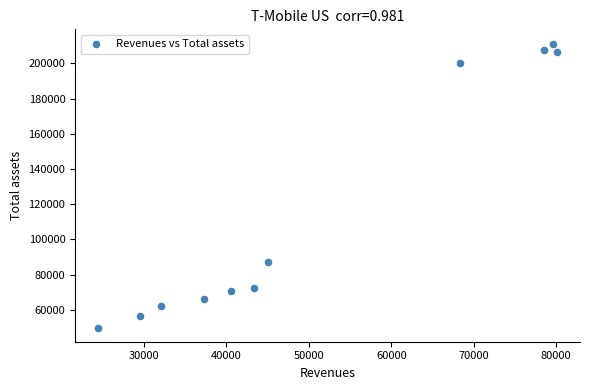

What Y value in the scatter plot is closest to 130645?

86921